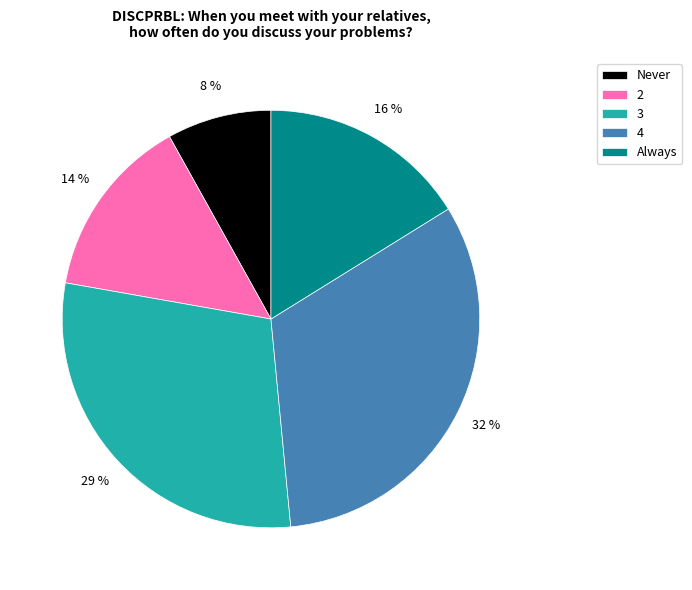

What percentage is the 4 slice, to the nearest percent?

32%